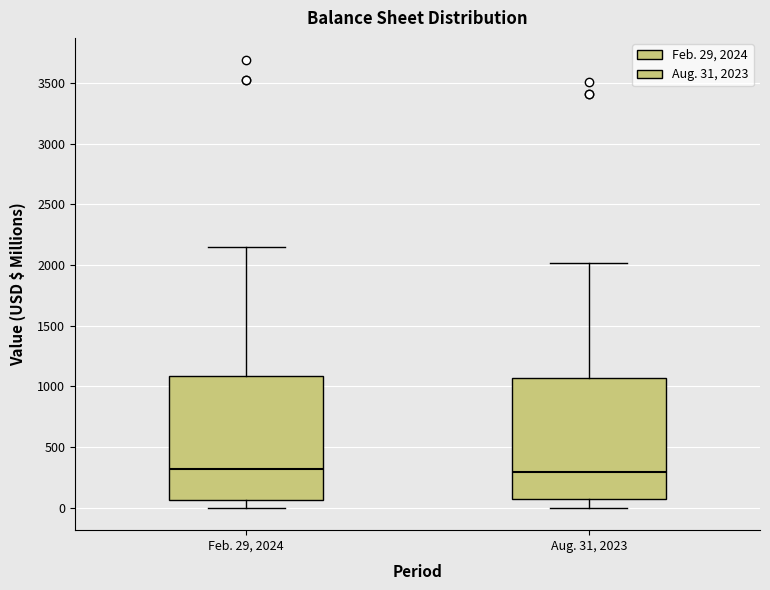

Reading left to right, read every box against the y-axis: the position of its median line, the range the box covers, and the ends of its whiskers. The values are not printed on the chart, so give them approximately, as read against the axis.

Feb. 29, 2024: median 300, box 50 to 1100, whiskers 0 to 2150
Aug. 31, 2023: median 300, box 50 to 1050, whiskers 0 to 2000